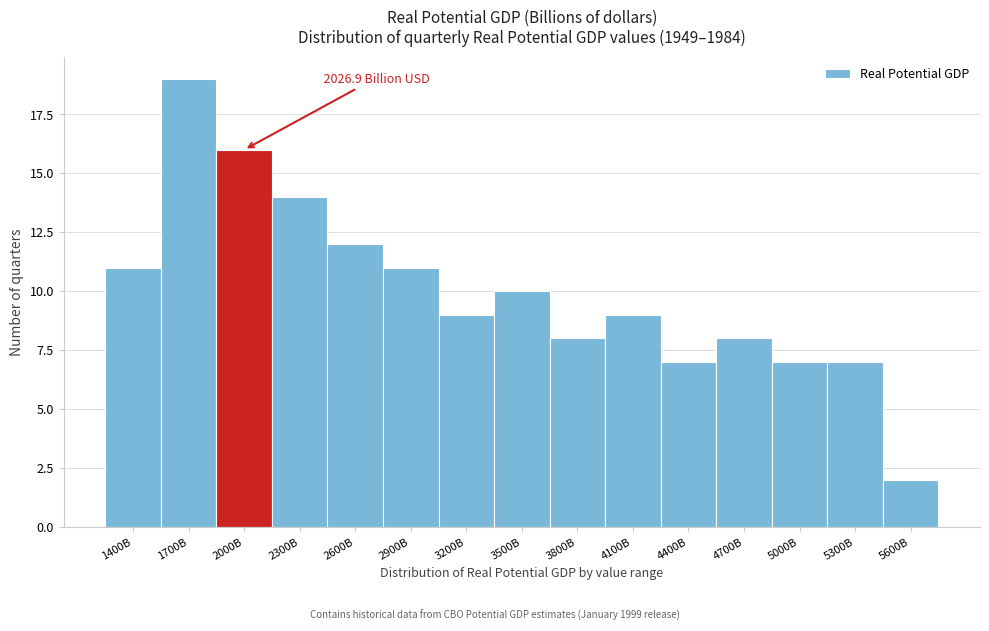

Reading right to left, what are all the values shown in this chart?

2	7	7	8	7	9	8	10	9	11	12	14	16	19	11